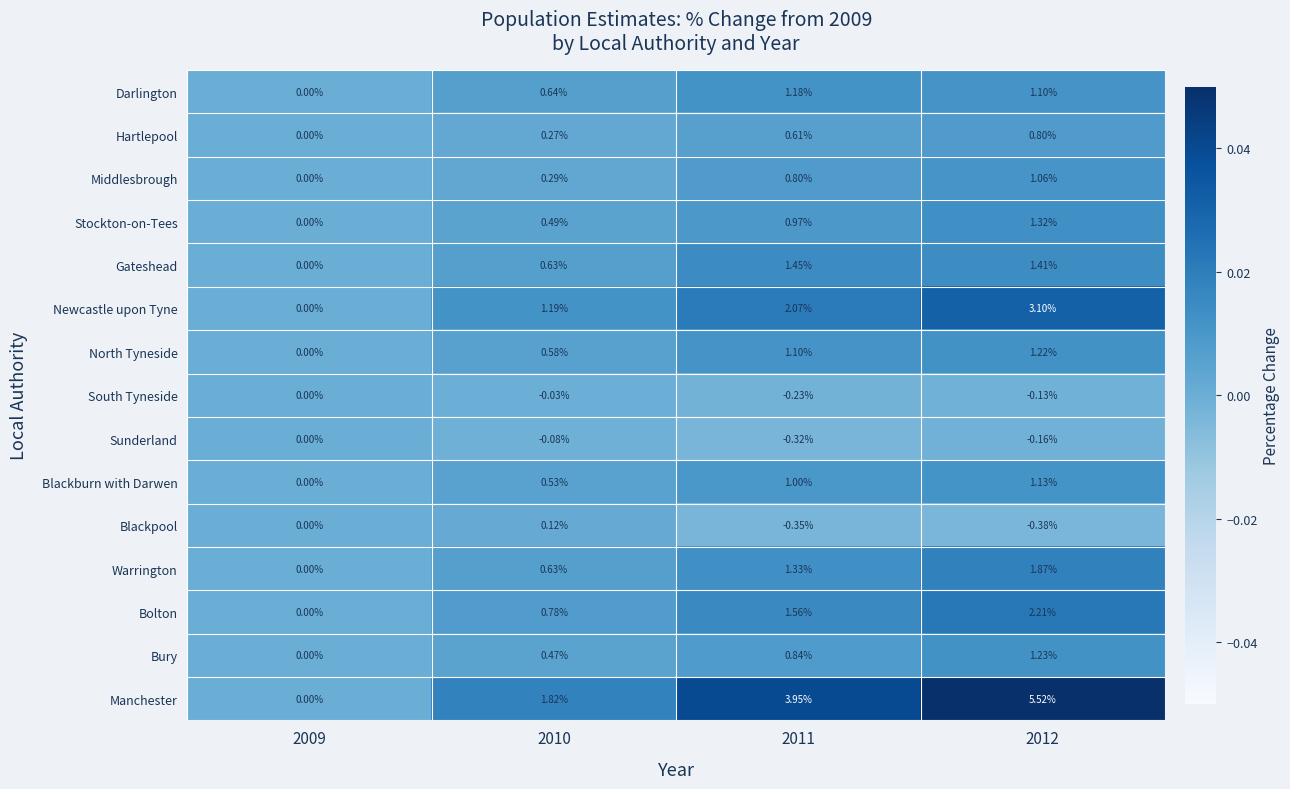

At 2012, list the series in order from largest to smallest.

Manchester, Newcastle upon Tyne, Bolton, Warrington, Gateshead, Stockton-on-Tees, Bury, North Tyneside, Blackburn with Darwen, Darlington, Middlesbrough, Hartlepool, South Tyneside, Sunderland, Blackpool